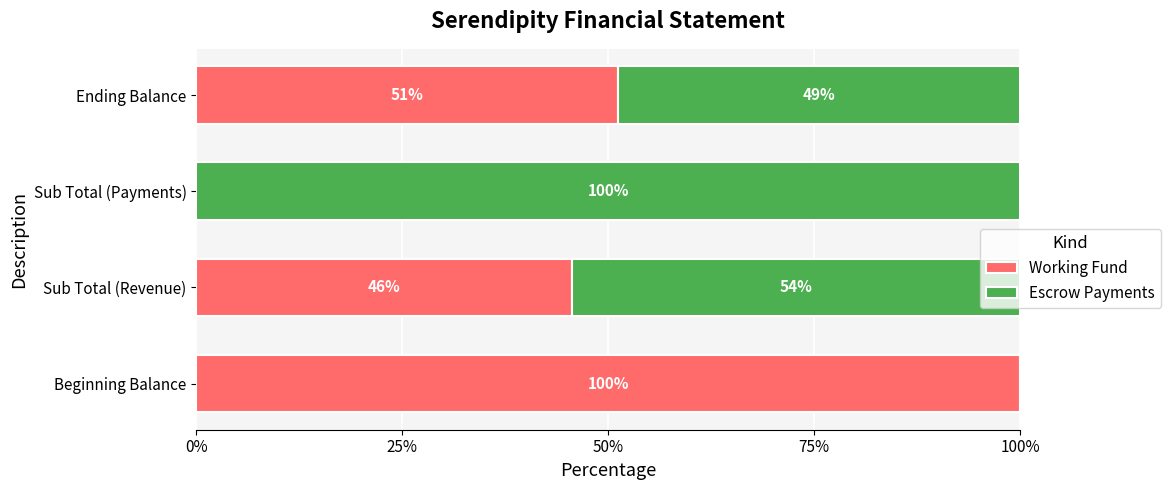

What is the total value across all series at Sub Total (Revenue)?

100.0